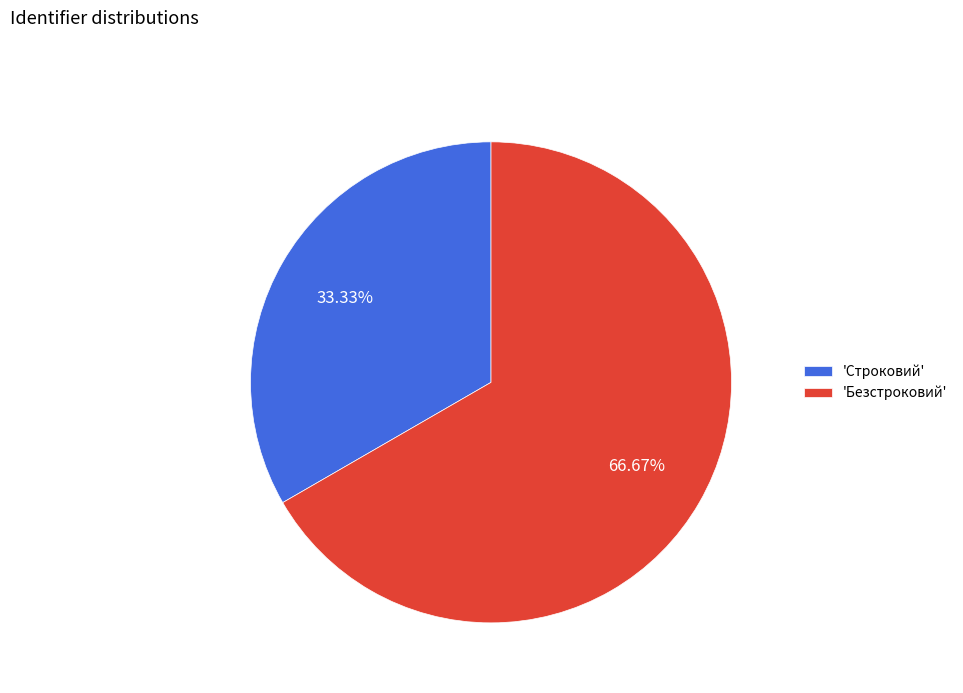

Approximately how many times larger is the value at 'Строковий' compared to 'Безстроковий'?

0.5